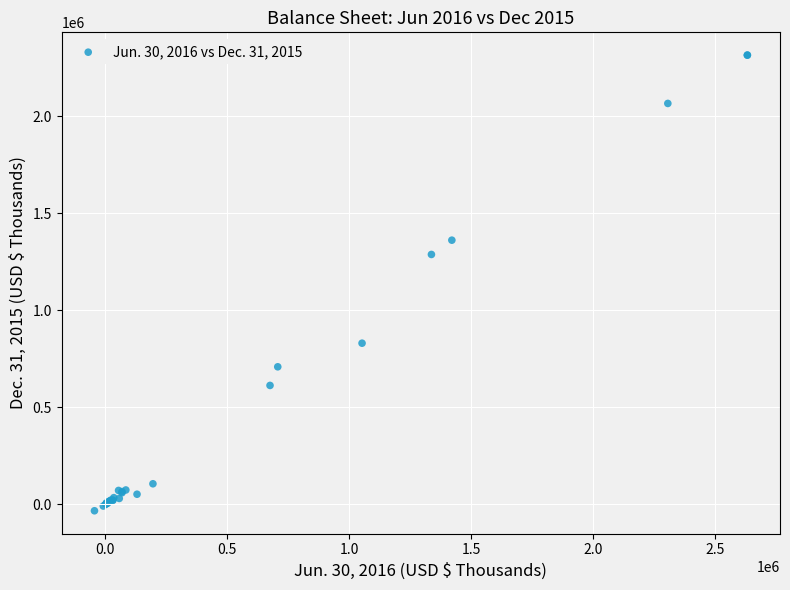

What Y value in the scatter plot is closest to 1141217?

1288084